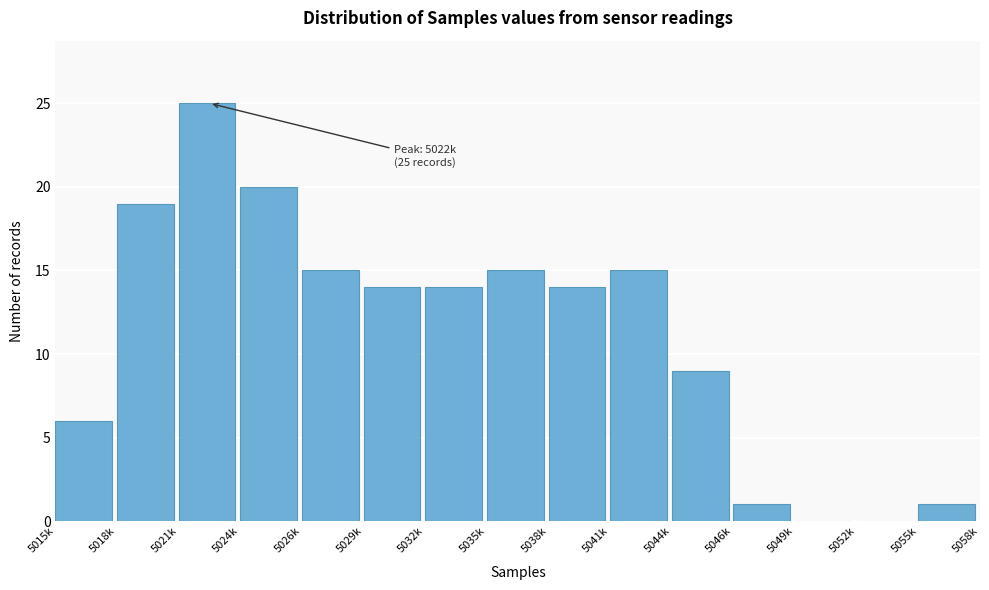

Reading left to right, extract all data points from this chart.

5015k=6	5018k=19	5021k=25	5024k=20	5026k=15	5029k=14	5032k=14	5035k=15	5038k=14	5041k=15	5044k=9	5046k=1	5049k=0	5052k=0	5055k=1